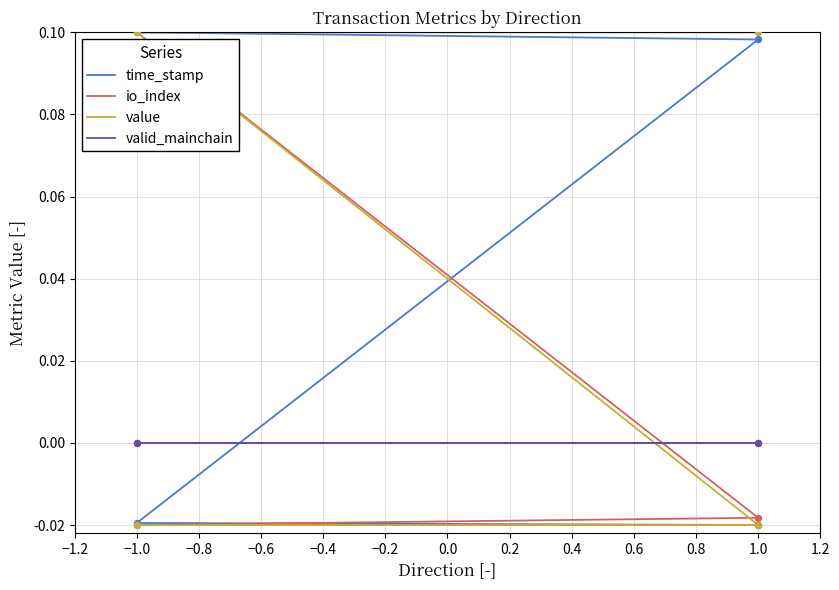

What are all the series names shown in the legend?

time_stamp, io_index, value, valid_mainchain